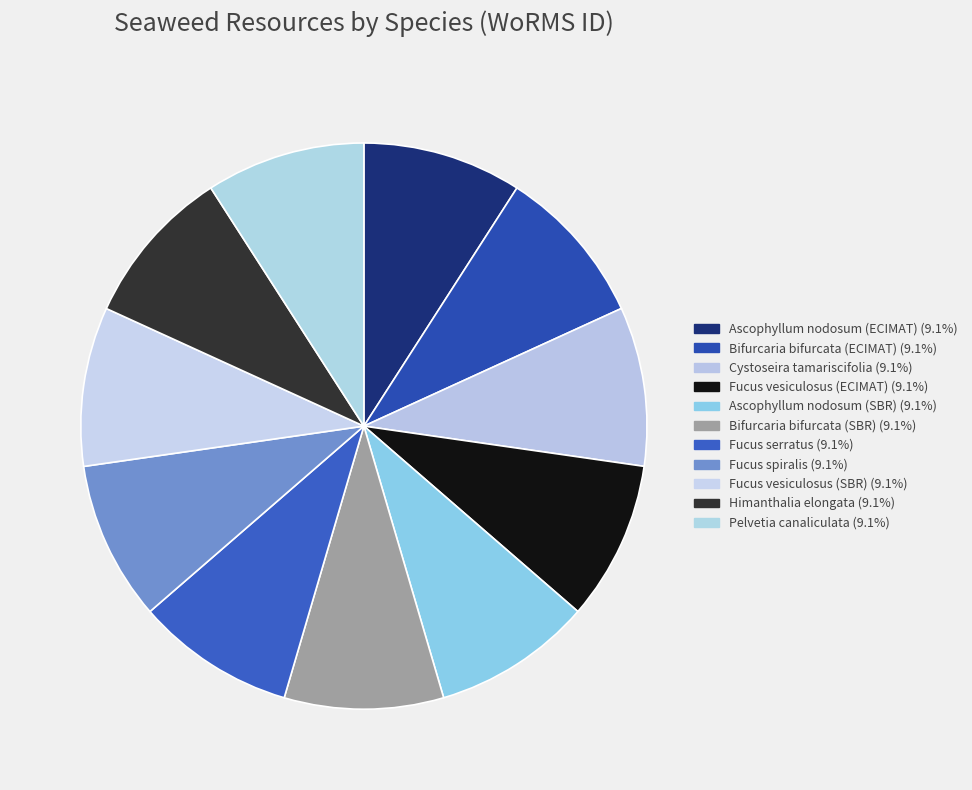

How many segments does this pie chart have?

11